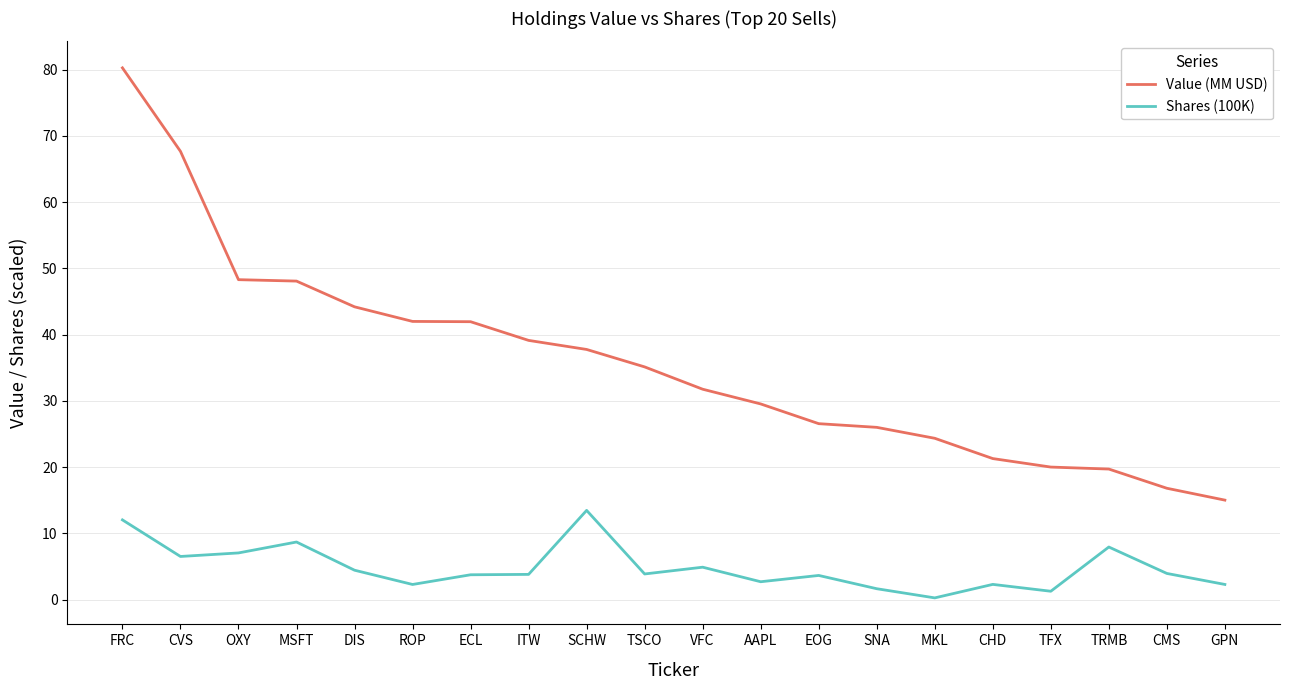

What is the approximate value of Value (MM USD) at TSCO?

35.1